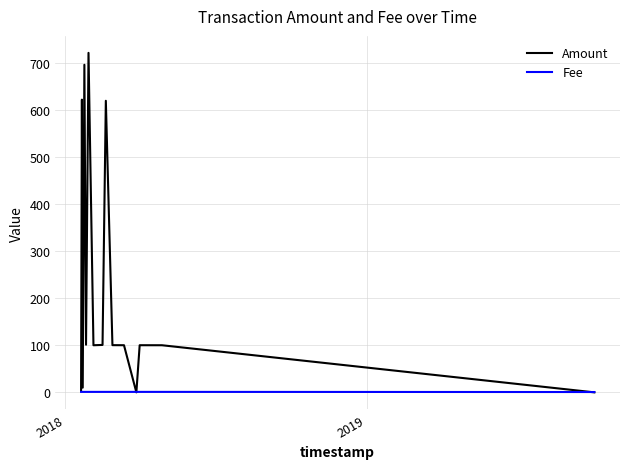

What is the difference between the maximum and minimum values in the Amount series?

720.8